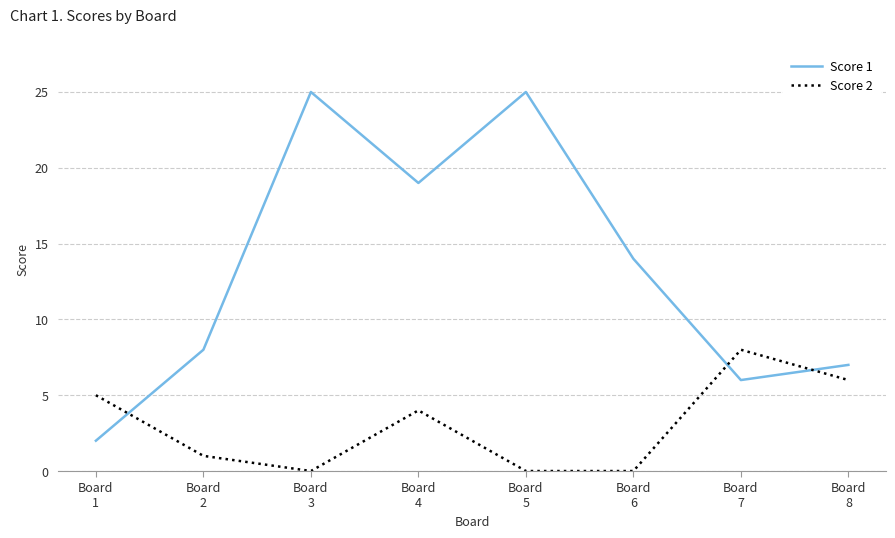

Which series has the widest spread of values?

Score 1